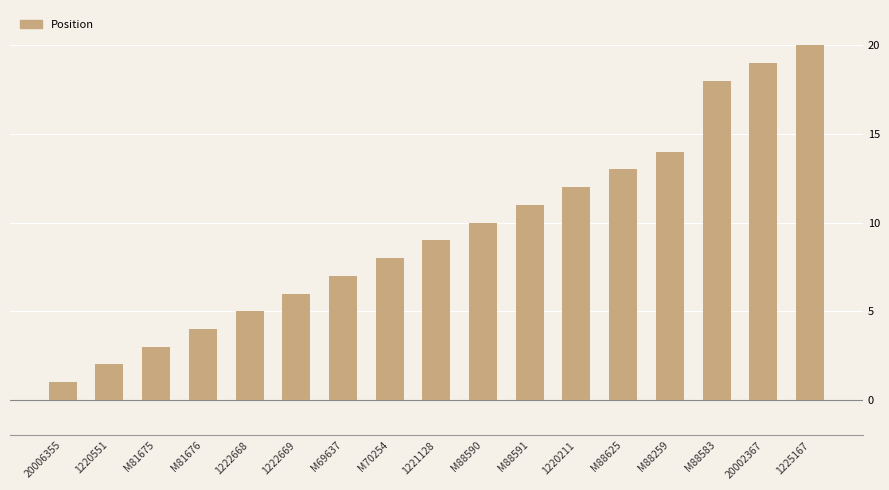

What value does the data have at M88625?

13